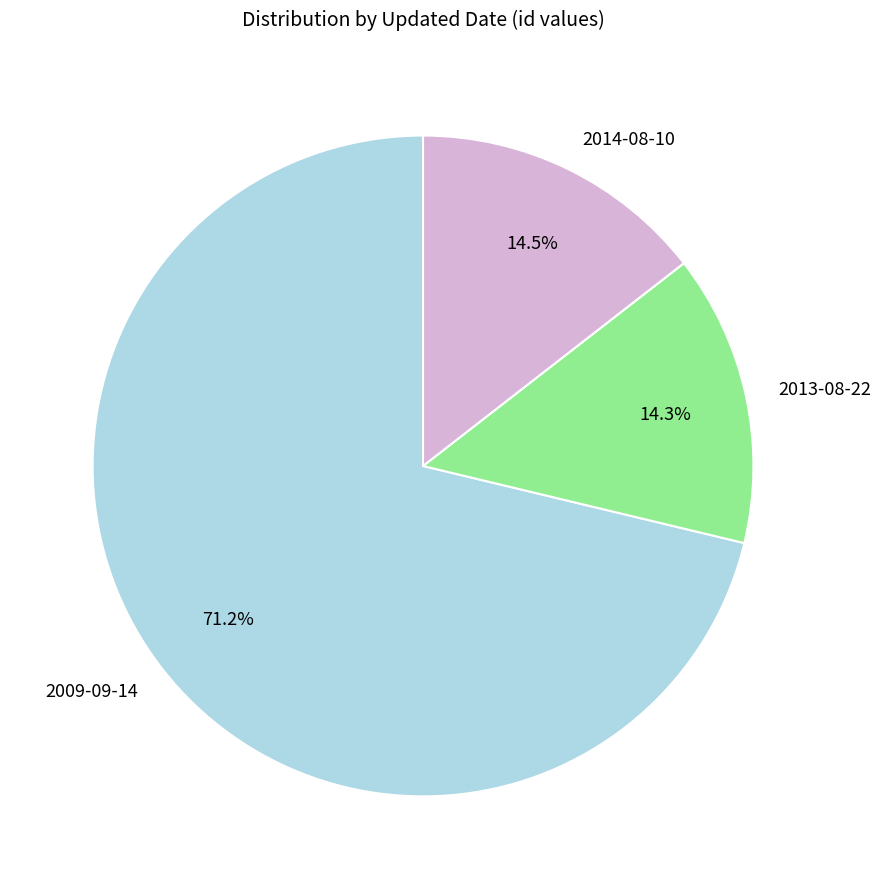

What is the total percentage of 2014-08-10 and 2009-09-14?

85.7%